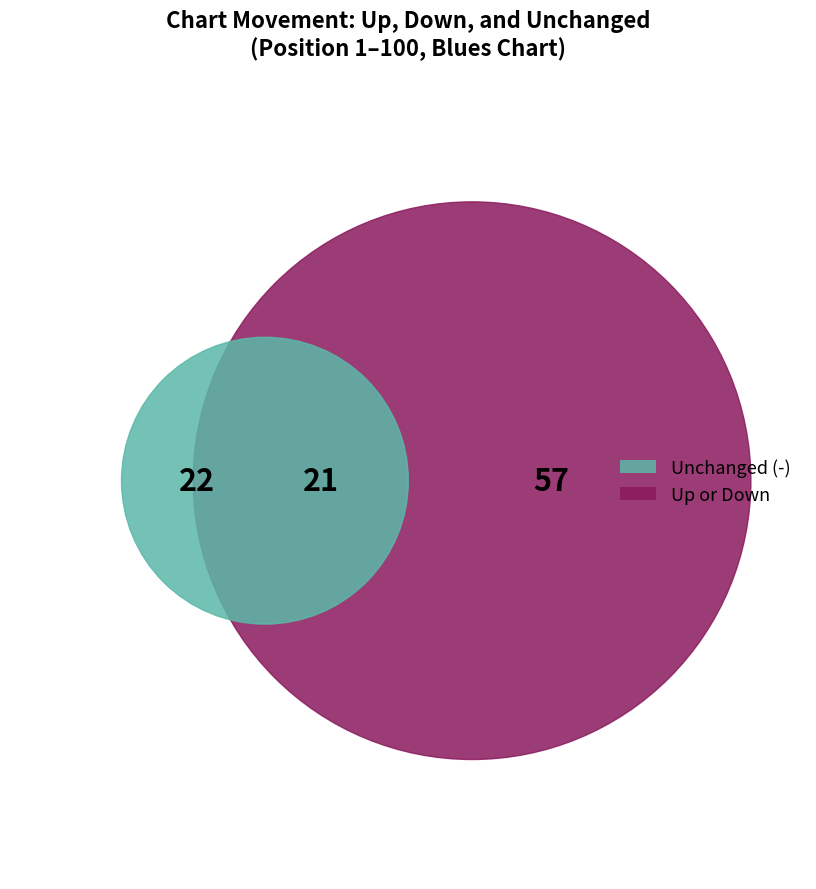

To the nearest percent, what is the difference between the down and up slice percentages?

36%